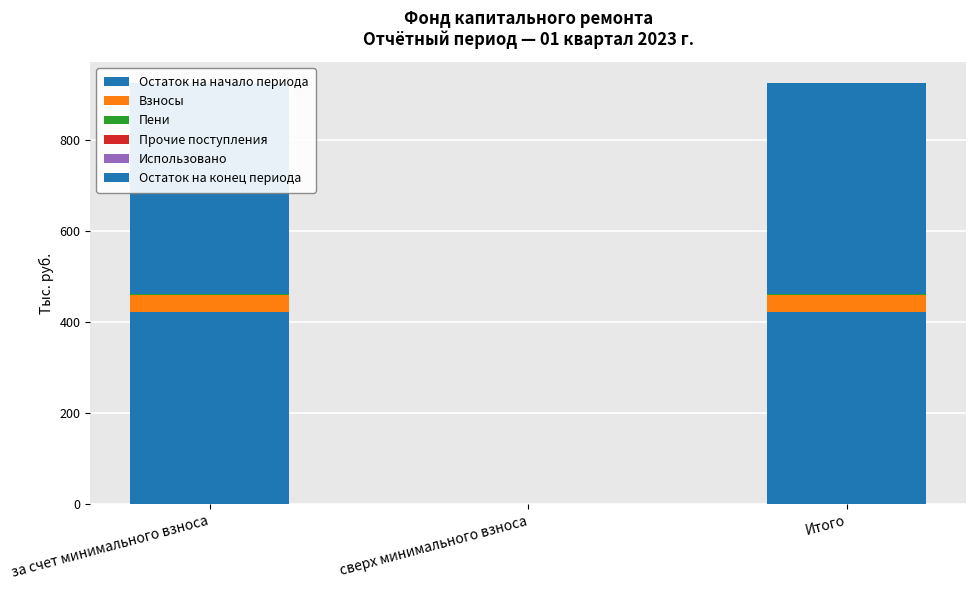

Is it true that Остаток на начало периода equals 141.0 at Итого?

False